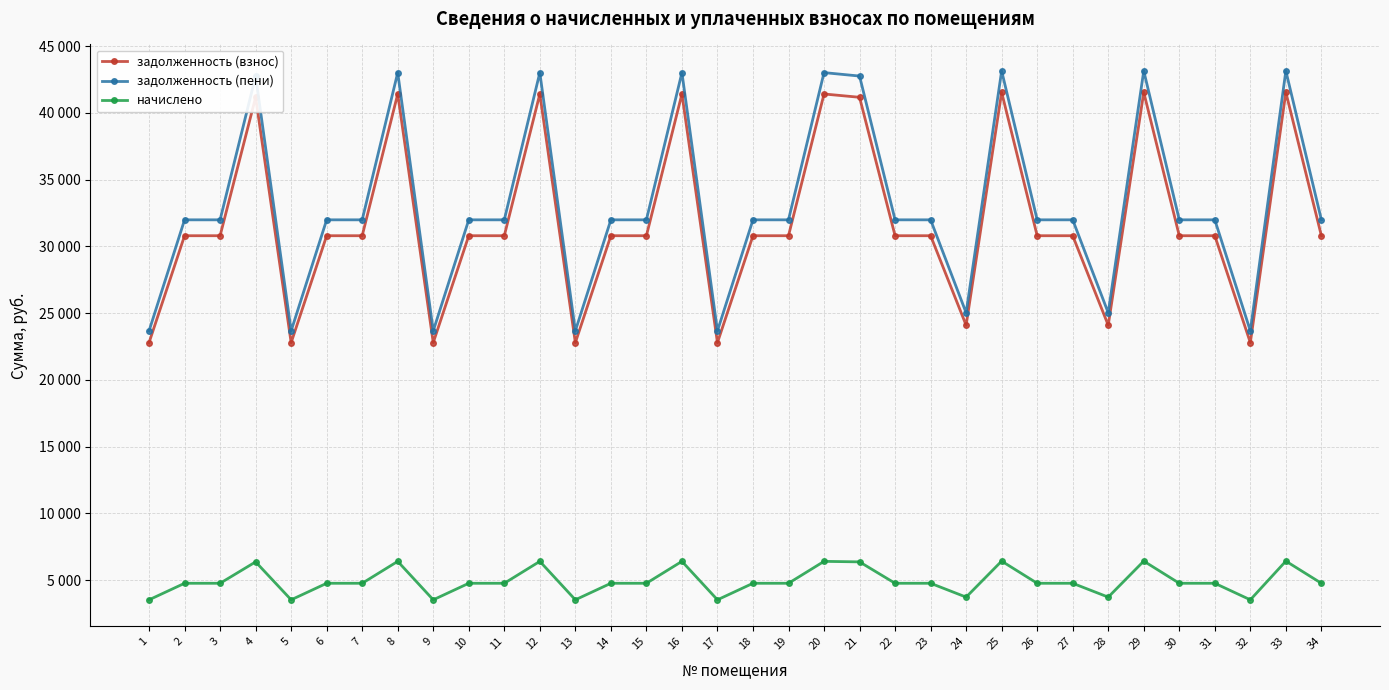

Where does the задолженность (пени) series first go above 31986?

4